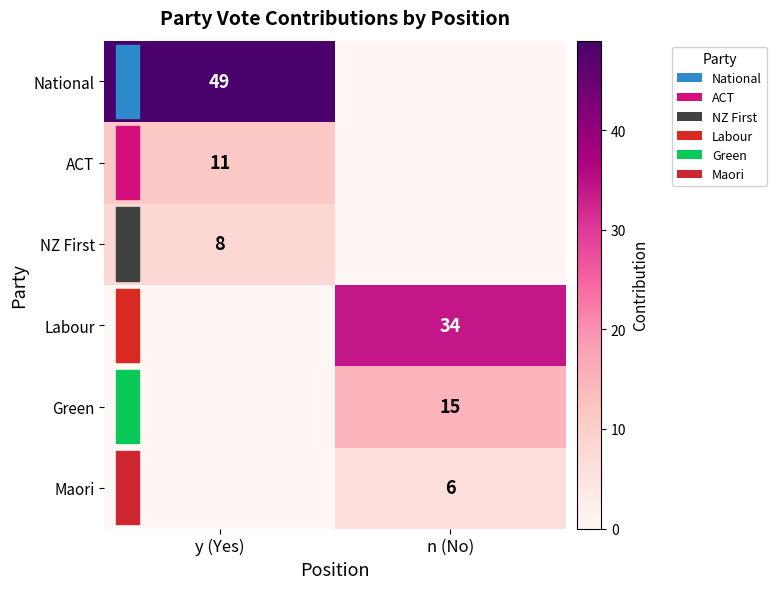

True or false: National has a value of 49 at y (Yes).

True